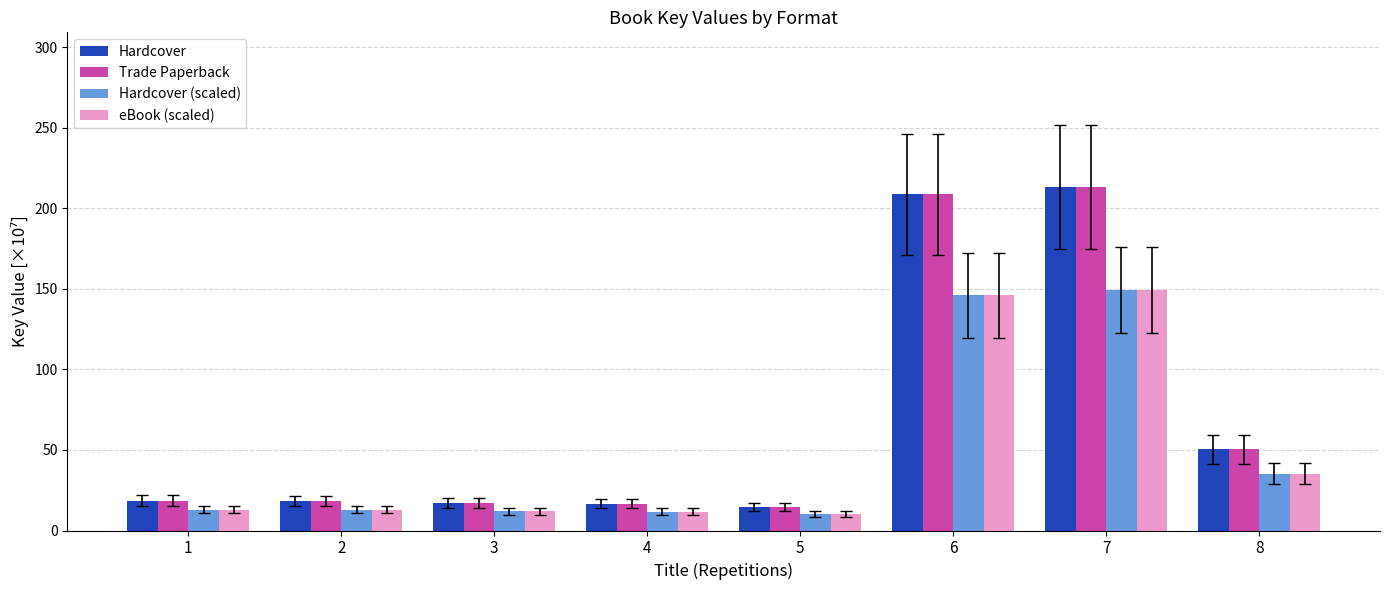

What is the difference between the highest and lowest values at 8?

15.1